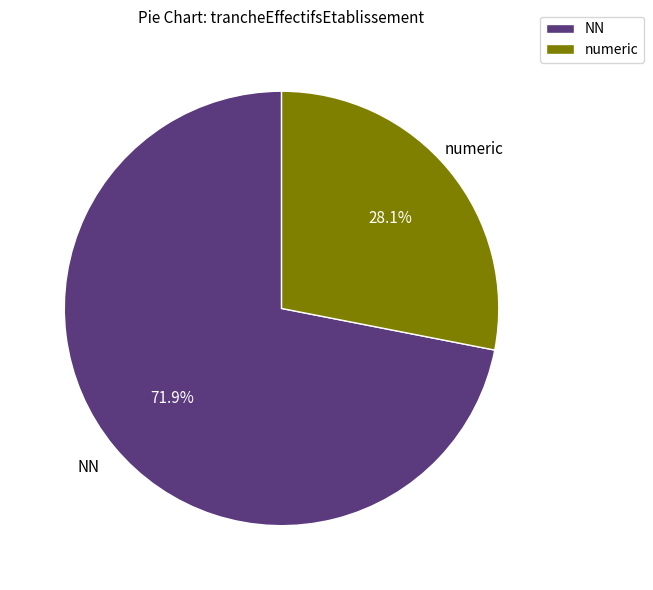

Is there a majority slice in this chart?

Yes